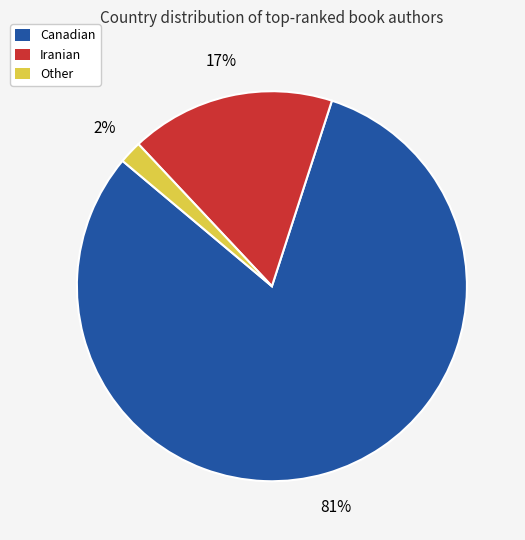

How many slices are in this pie chart?

3